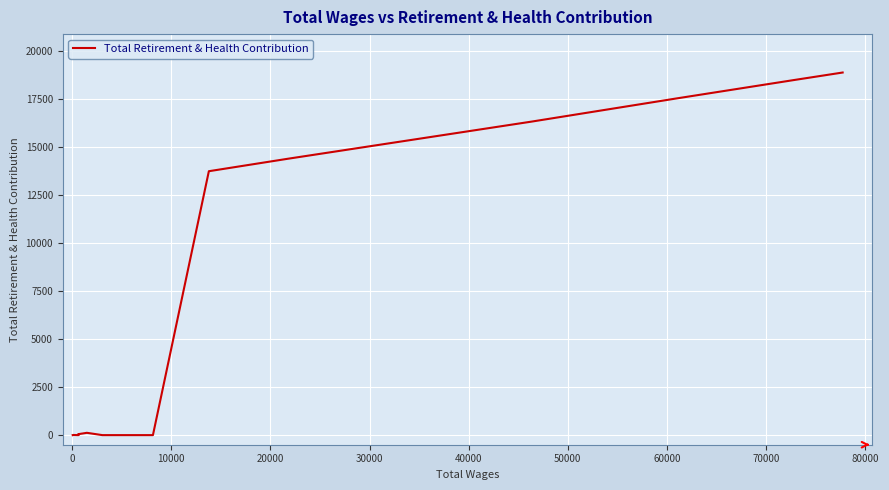

The value at 80000 is 192. True or false?

False